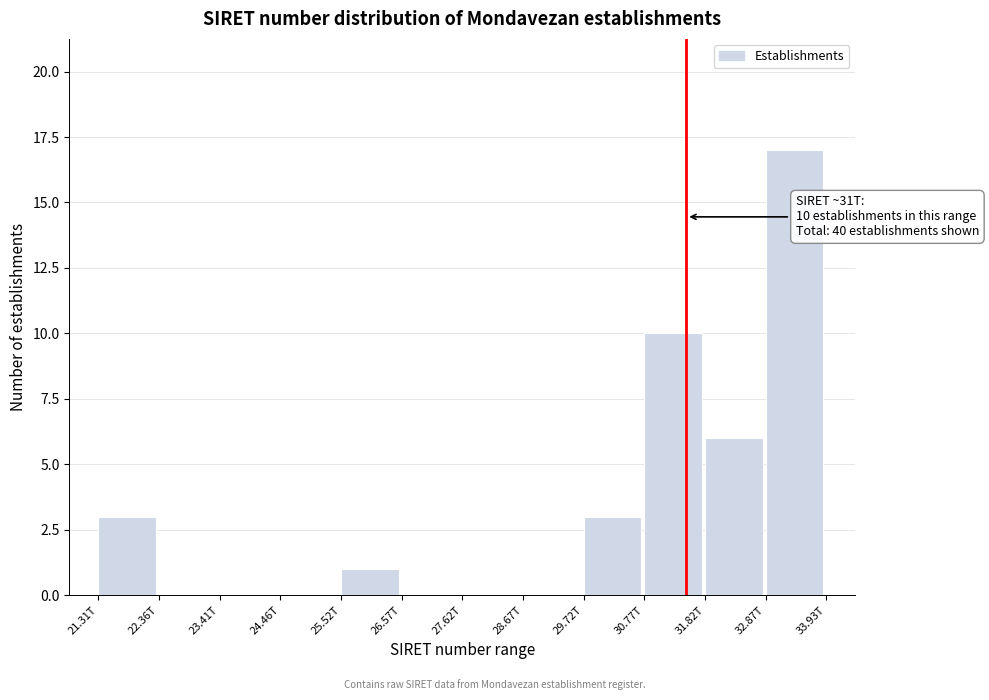

Reading left to right, list all the values displayed in this chart.

21.31T=3	22.36T=0	23.41T=0	24.46T=0	25.52T=1	26.57T=0	27.62T=0	28.67T=0	29.72T=3	30.77T=10	31.82T=6	32.87T=17